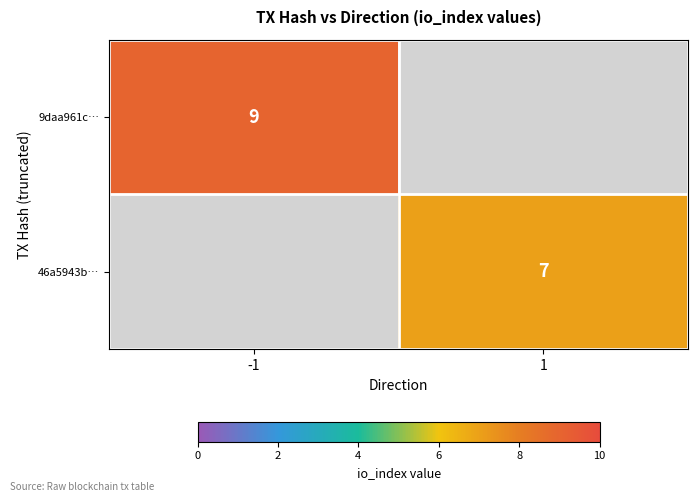

The 46a5943b… series shows 7 at 1. True or false?

True